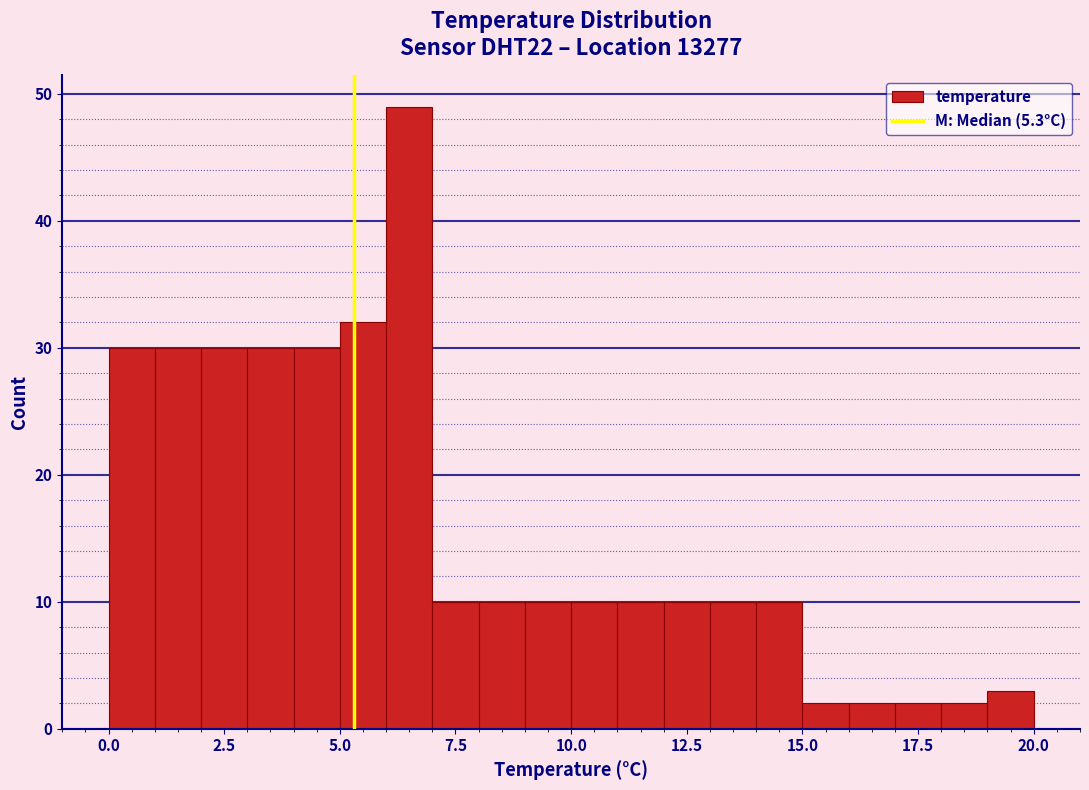

Read against the x-axis, roughly where is the centre of the tallest bar?

6.5